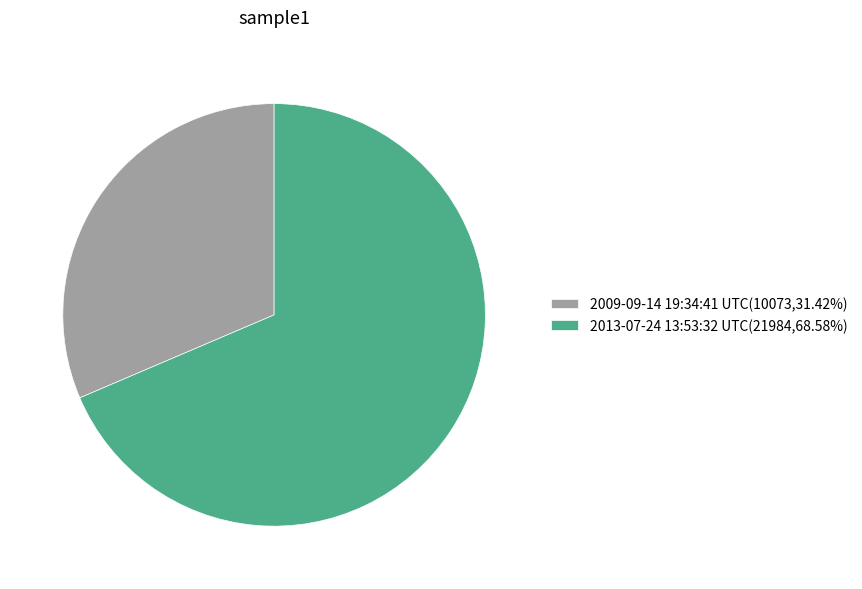

Combined, do 2013-07-24 13:53:32 UTC(21984,68.58%) and 2009-09-14 19:34:41 UTC(10073,31.42%) account for over 50%?

Yes